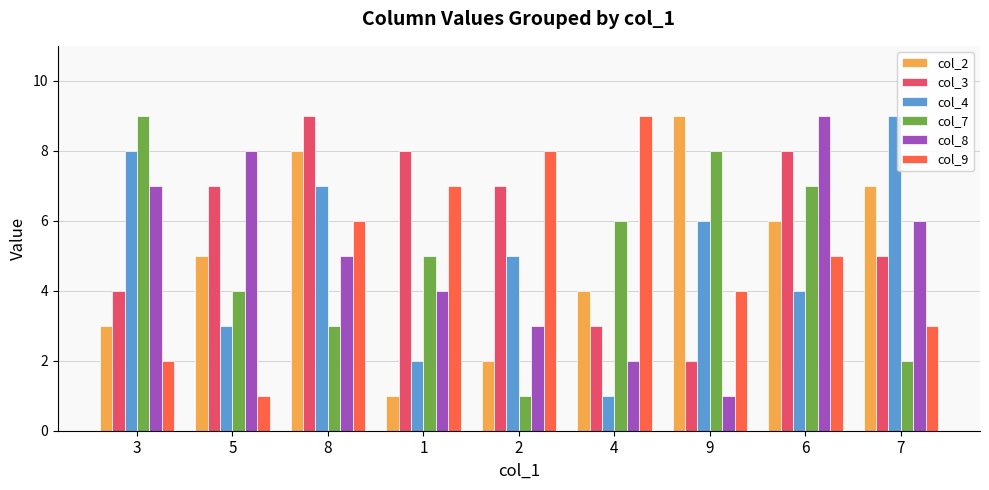

Rank the series at 8 from lowest to highest value.

col_7, col_8, col_9, col_4, col_2, col_3